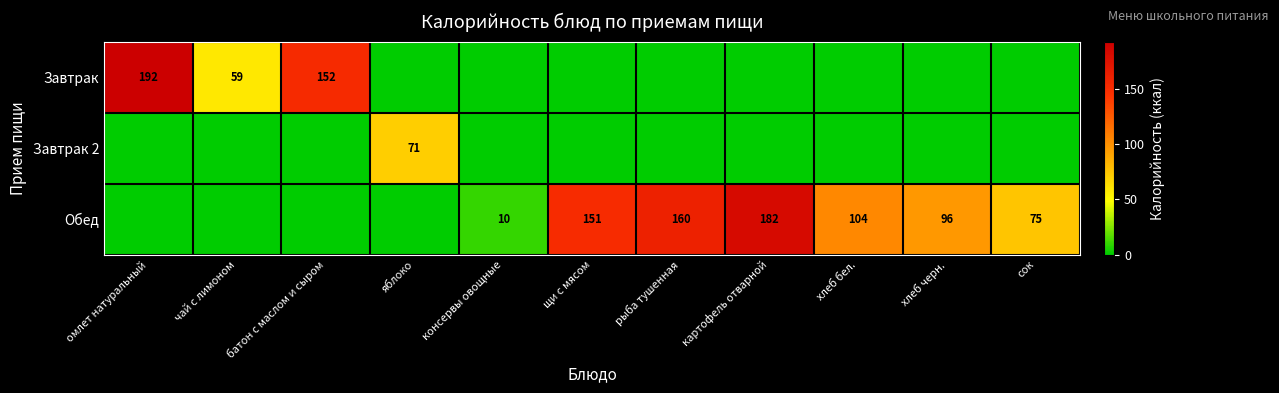

What is the difference between the Обед values at консервы овощные and хлеб черн.?

86